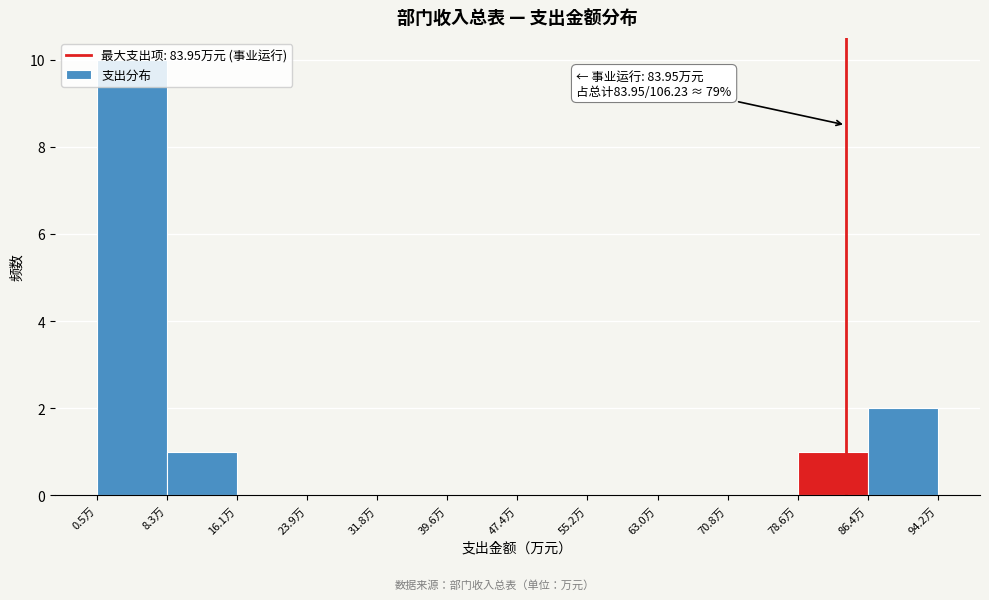

Which range on the x-axis has the tallest bar?

1 to 8